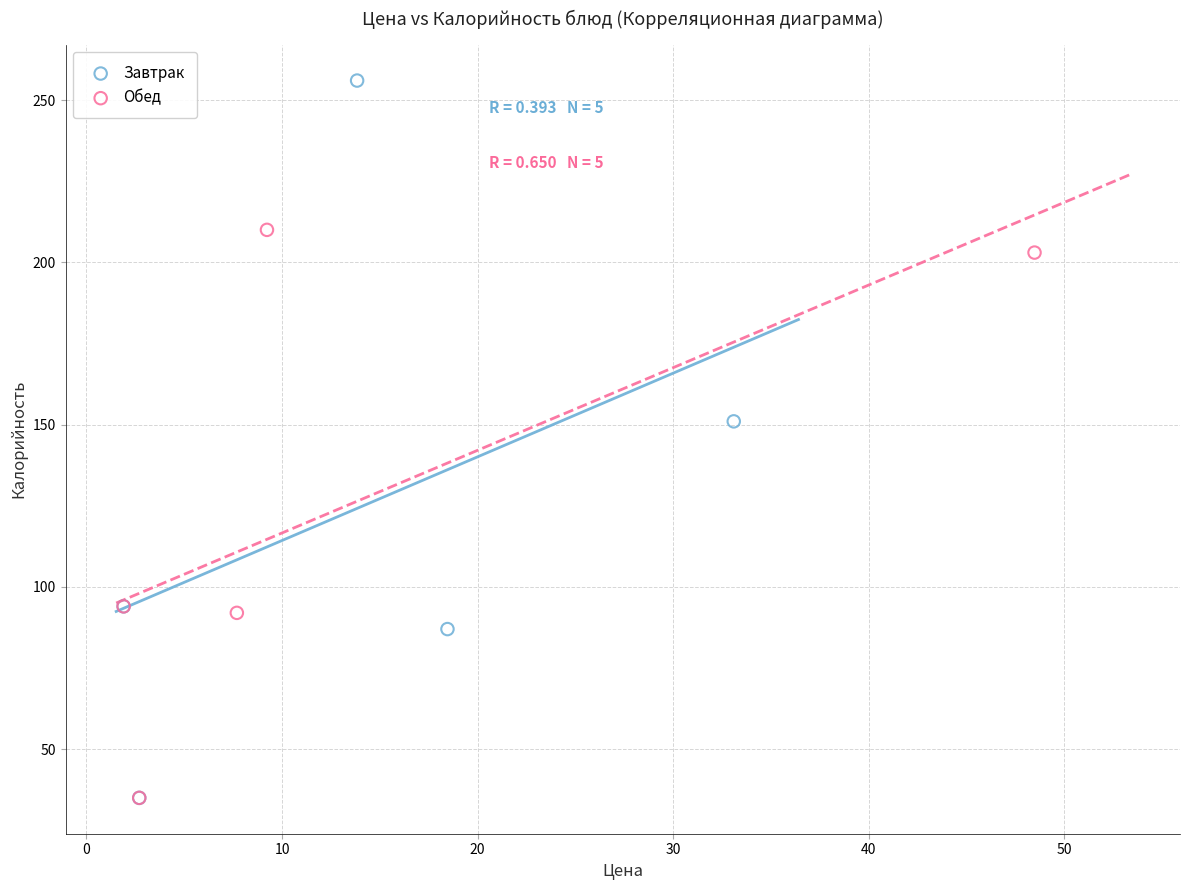

Which series has the widest spread of Y values?

Завтрак